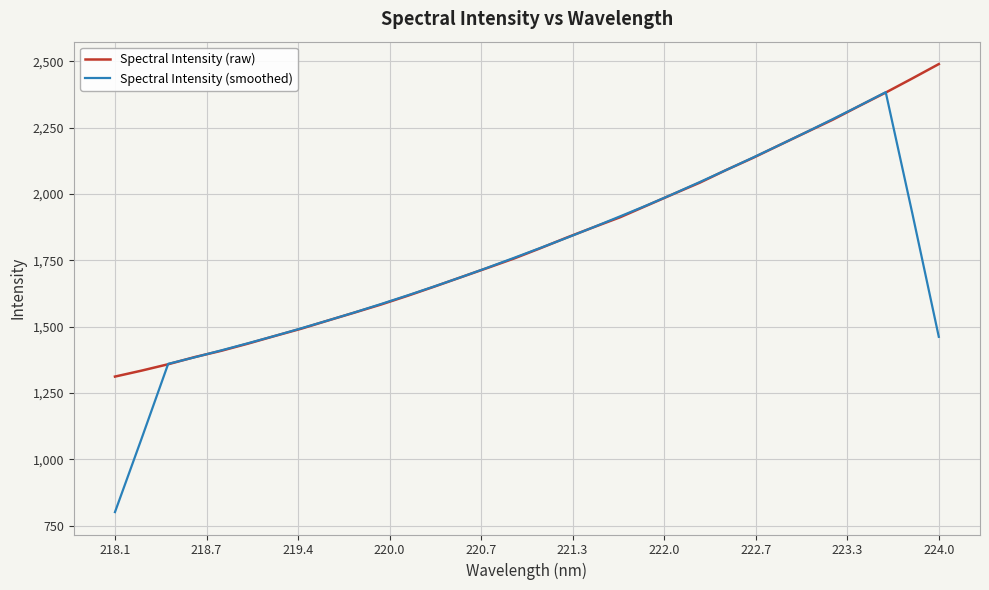

Which series has the largest range (max minus min)?

Spectral Intensity (smoothed)